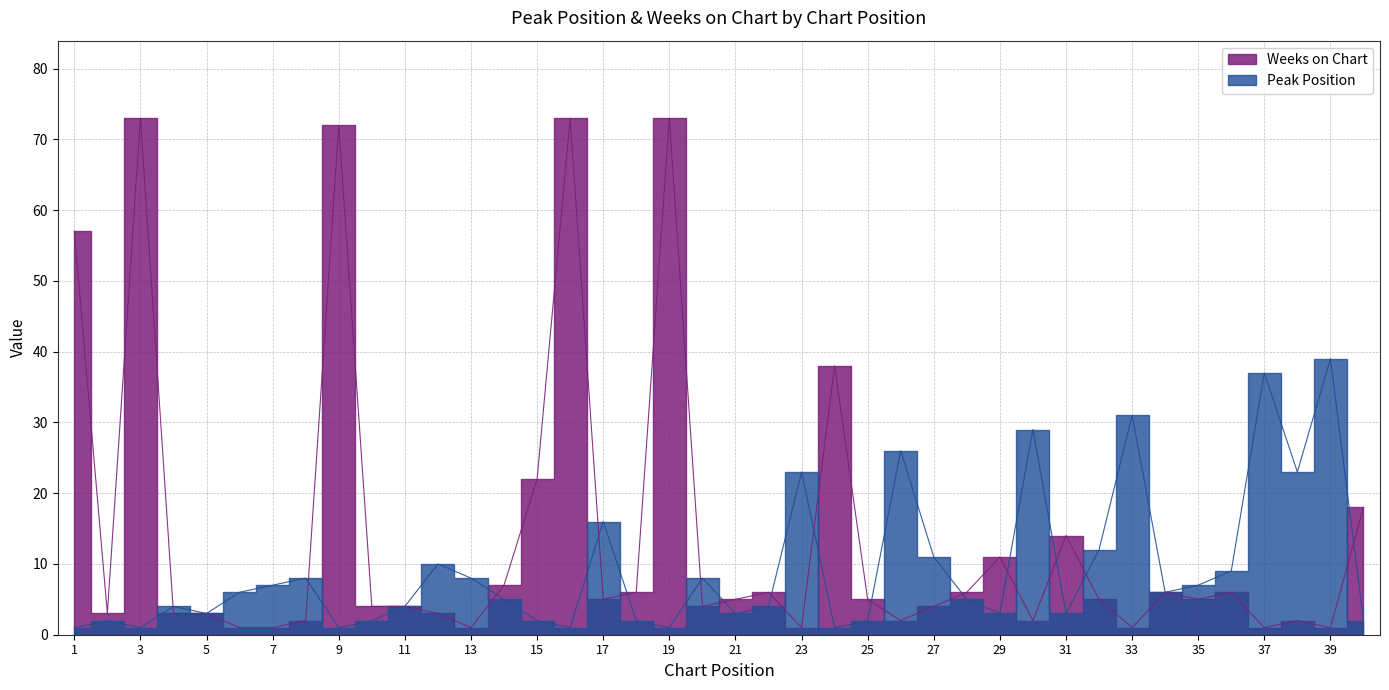

Where do Weeks on Chart and Peak Position first cross each other?

3 and 4